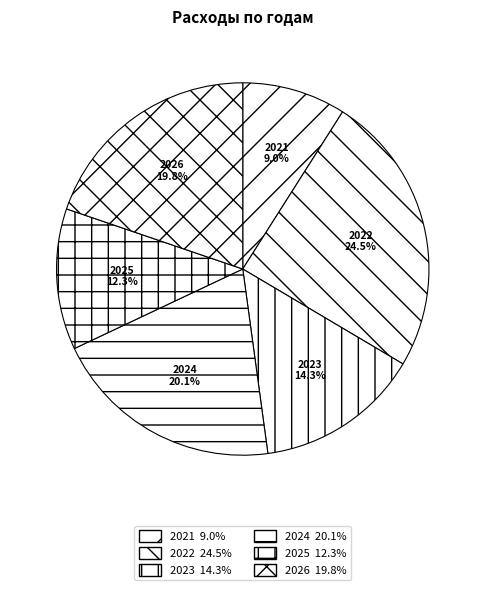

Is the sum of 2024 and 2023 greater than half?

No